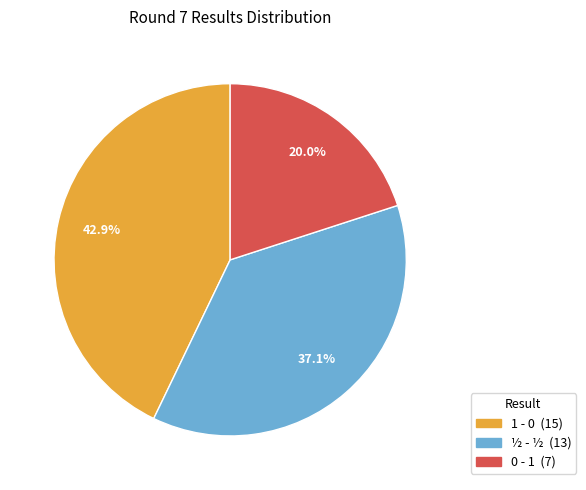

How many slices are in this pie chart?

3